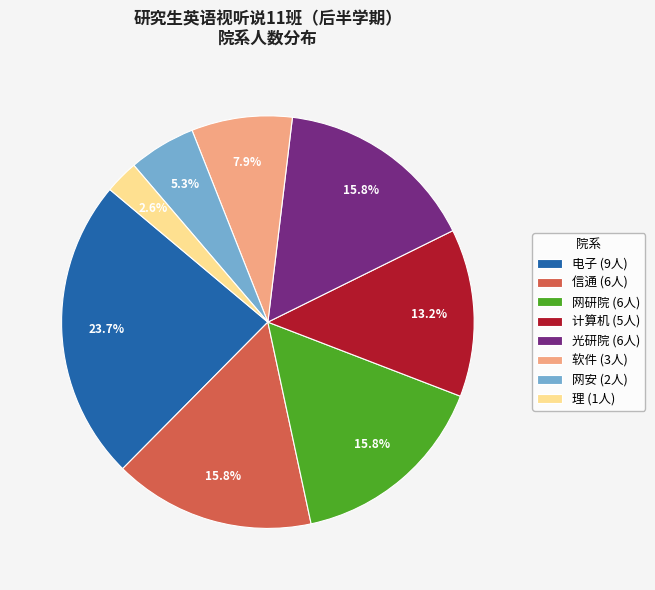

Does any single category account for the majority?

No